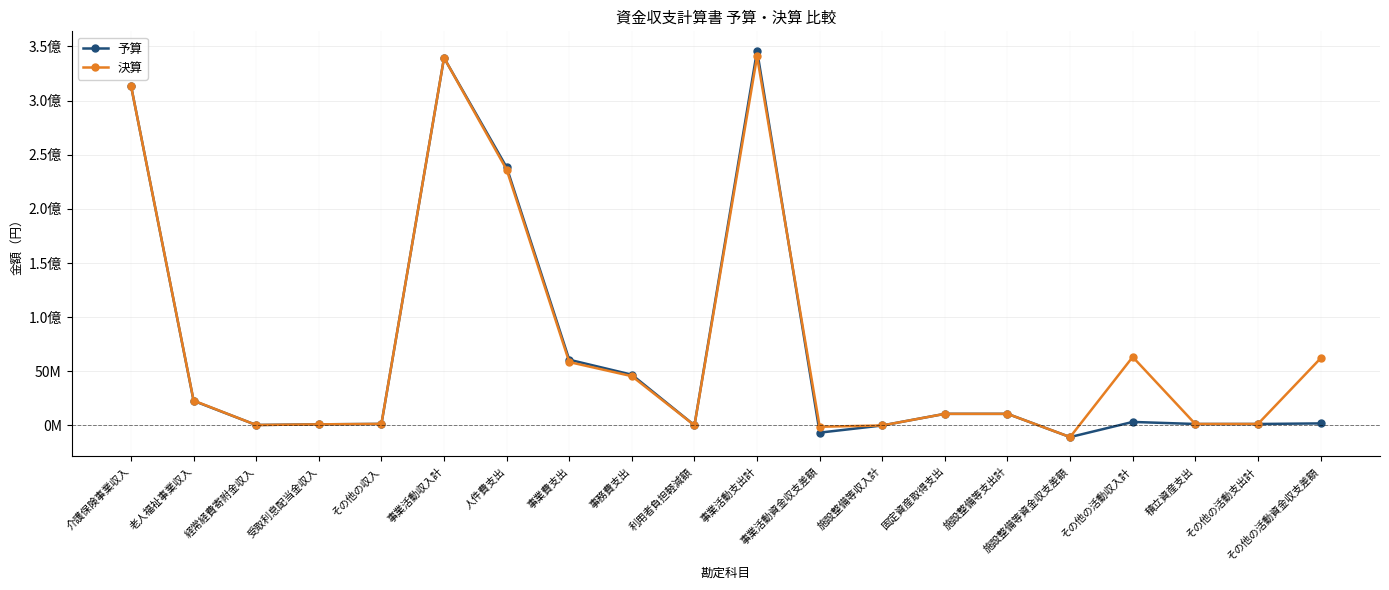

Is this an area chart (filled region under the line)?

No